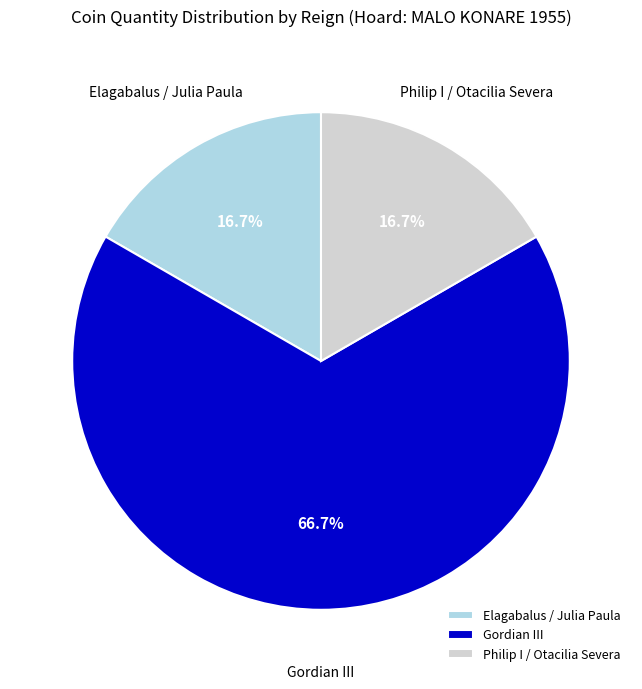

True or false: Gordian III accounts for 67% of the total.

True